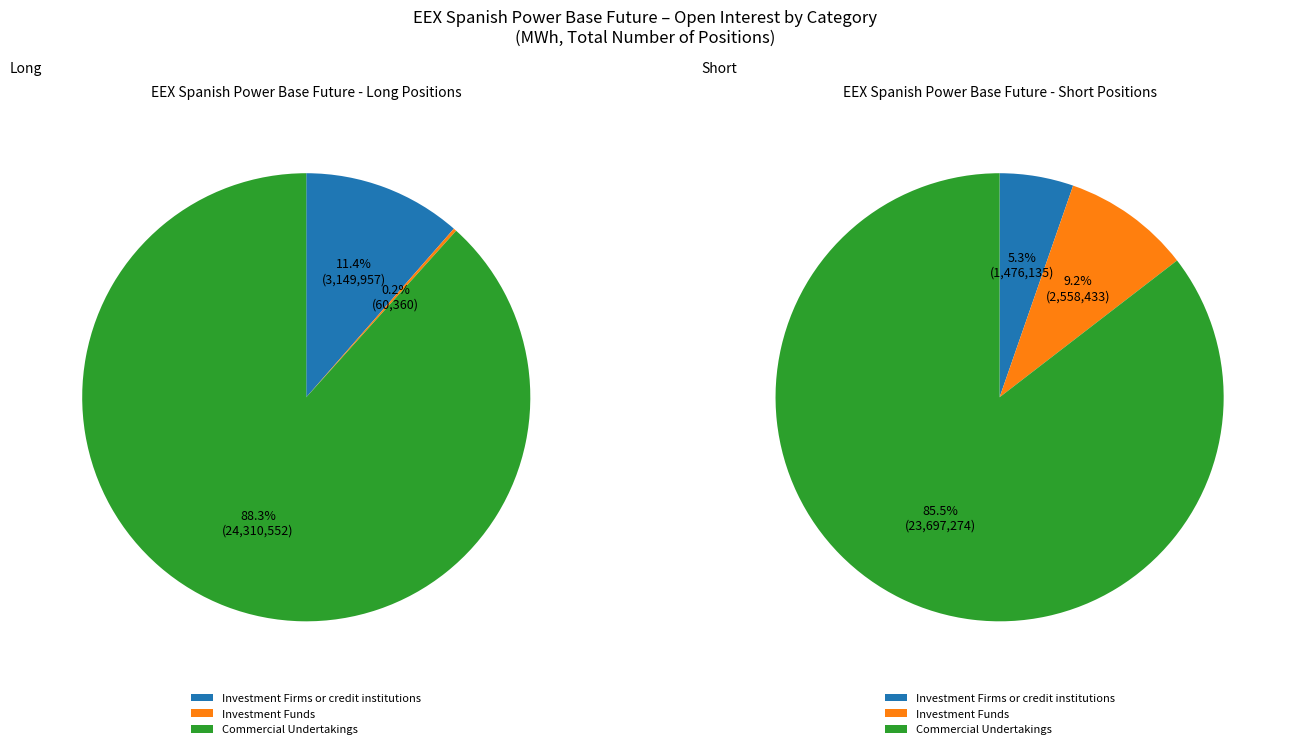

Is the sum of Investment Funds and Commercial Undertakings greater than half?

Yes